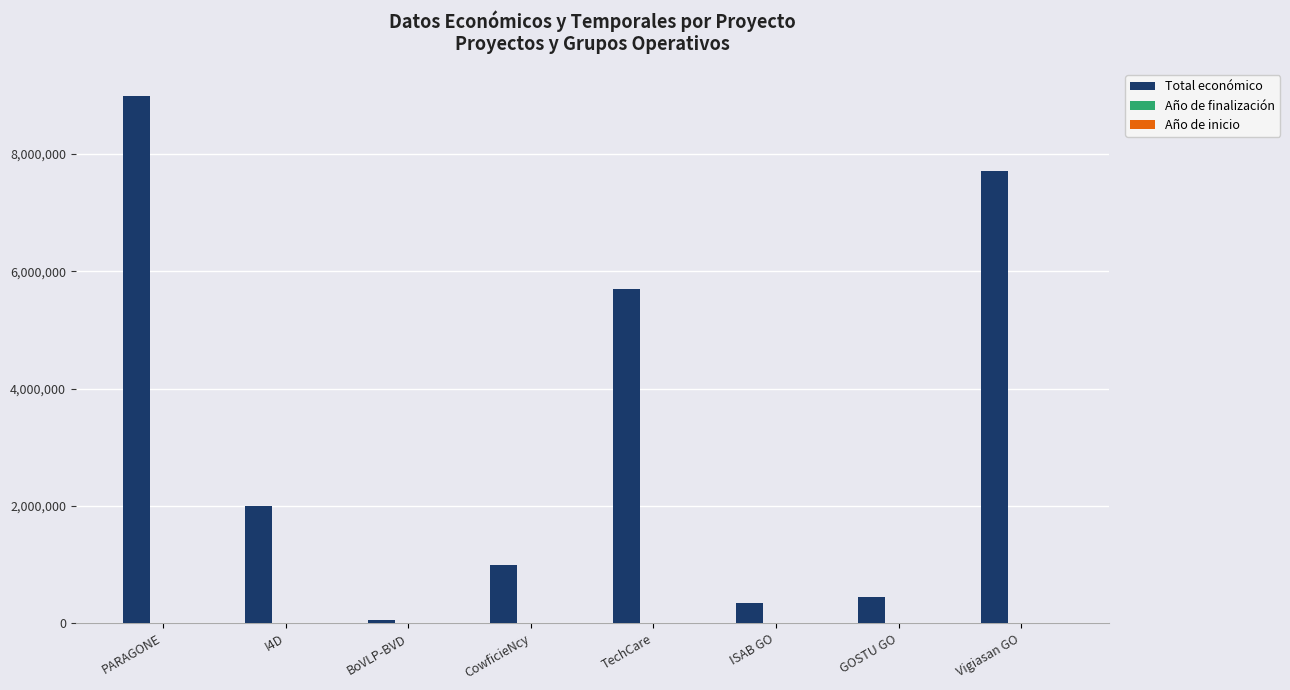

At which category does the chart reach its peak across all series?

PARAGONE